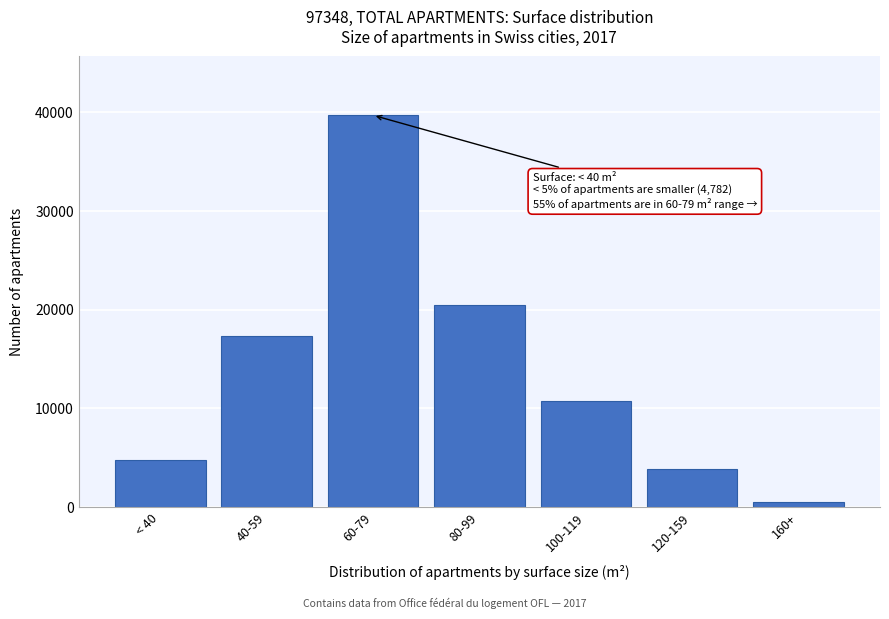

Reading left to right, list all the values displayed in this chart.

< 40=4782	40-59=17308	60-79=39712	80-99=20435	100-119=10776	120-159=3861	160+=474